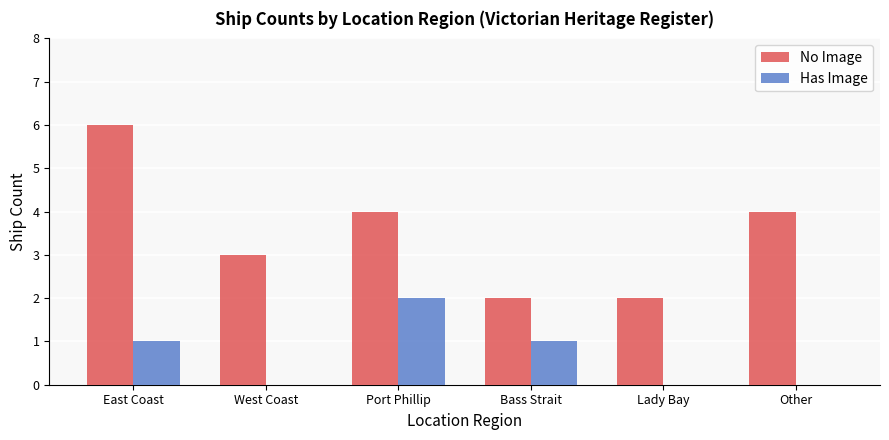

What is the sum of all Has Image values?

4